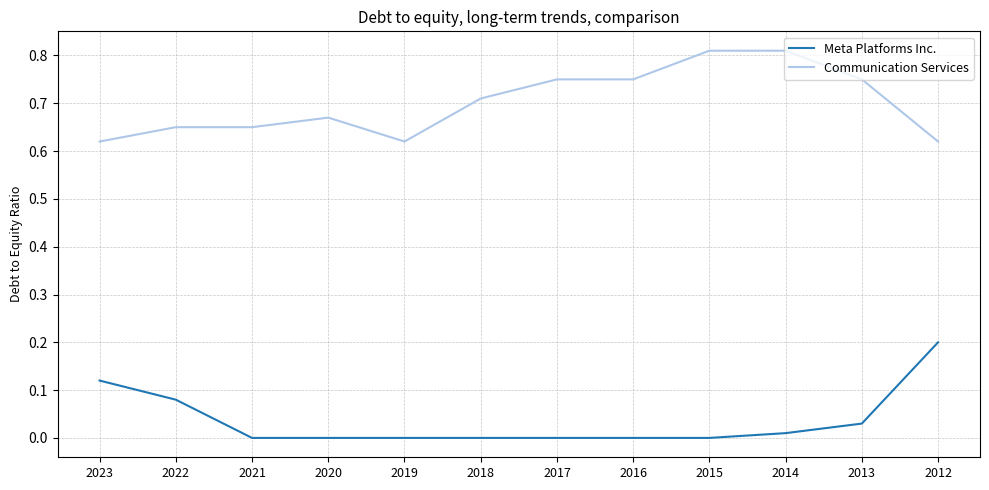

Which series changed the most between 2019 and 2012?

Meta Platforms Inc.